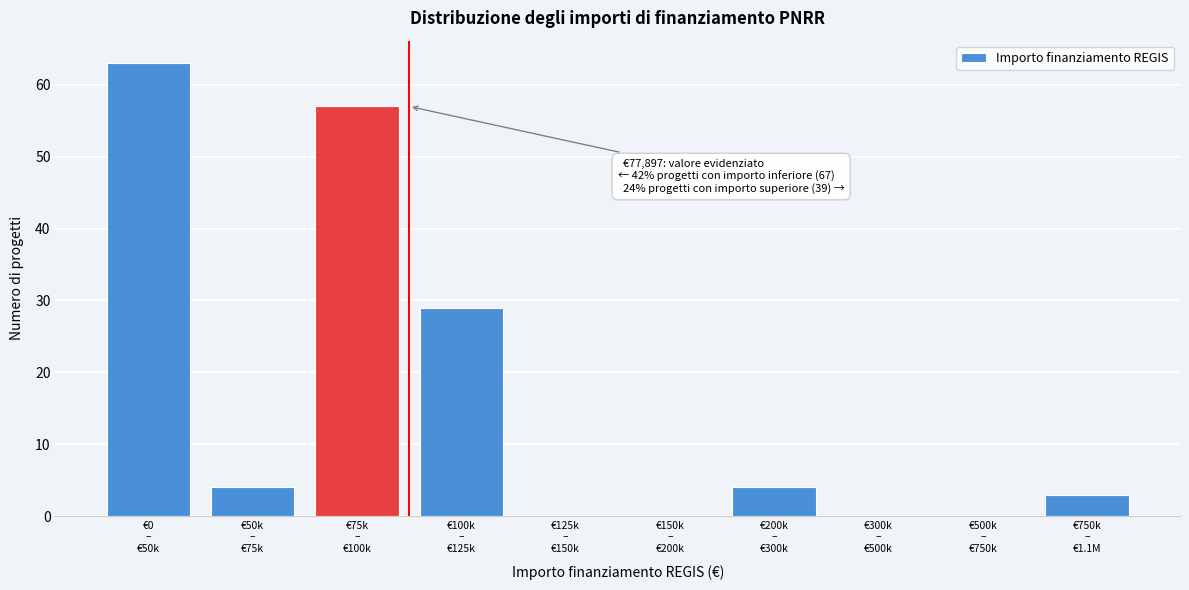

What is the sum of all values?

160